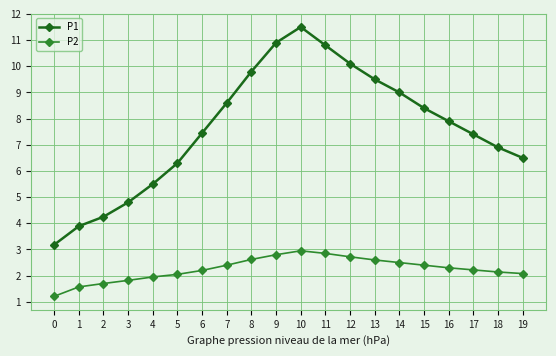

What is the average value of the P2 series?

2.3